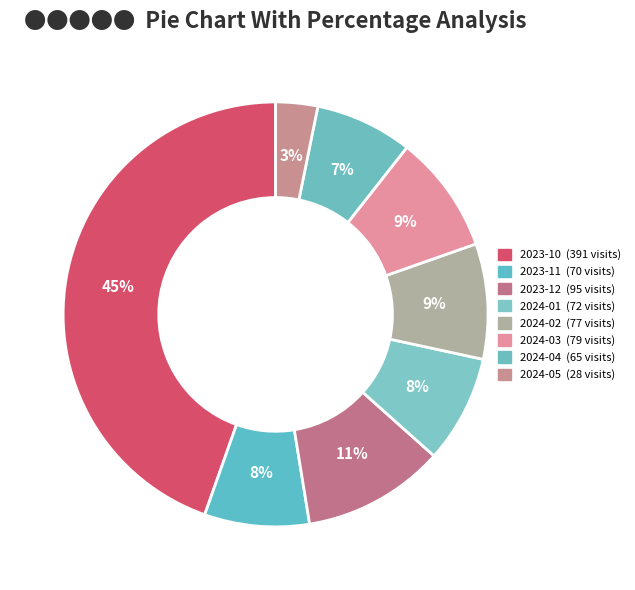

Rank the categories by value from highest to lowest.

2023-10, 2023-12, 2024-03, 2024-02, 2024-01, 2023-11, 2024-04, 2024-05